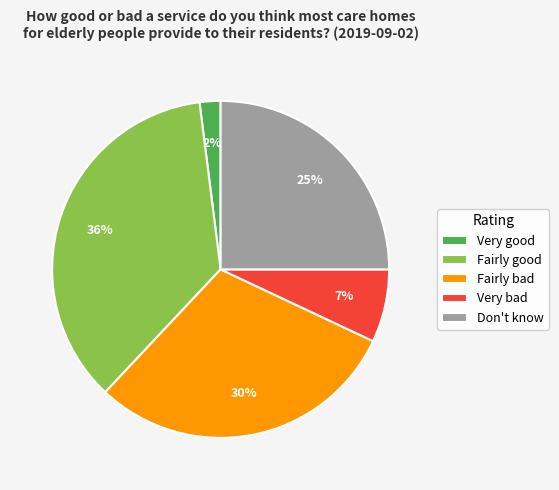

The Very bad slice represents 14% of the pie. True or false?

False